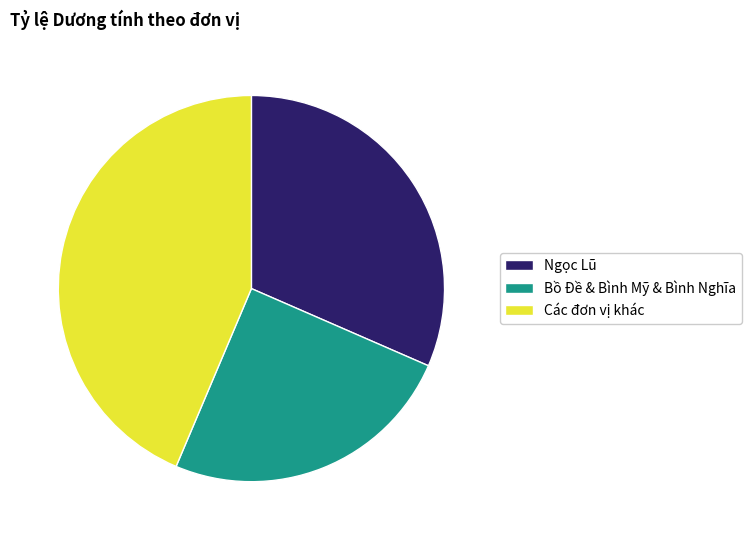

Count the number of slices in the pie.

3